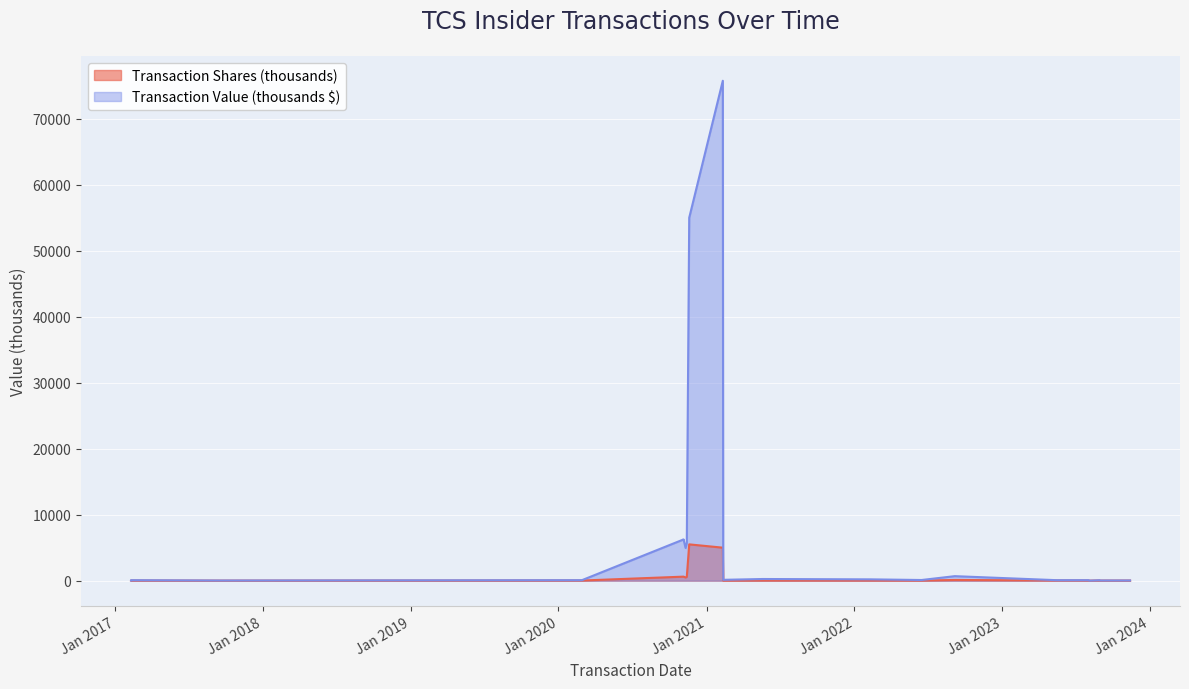

Which category has the highest value across all series?

2021-02-10